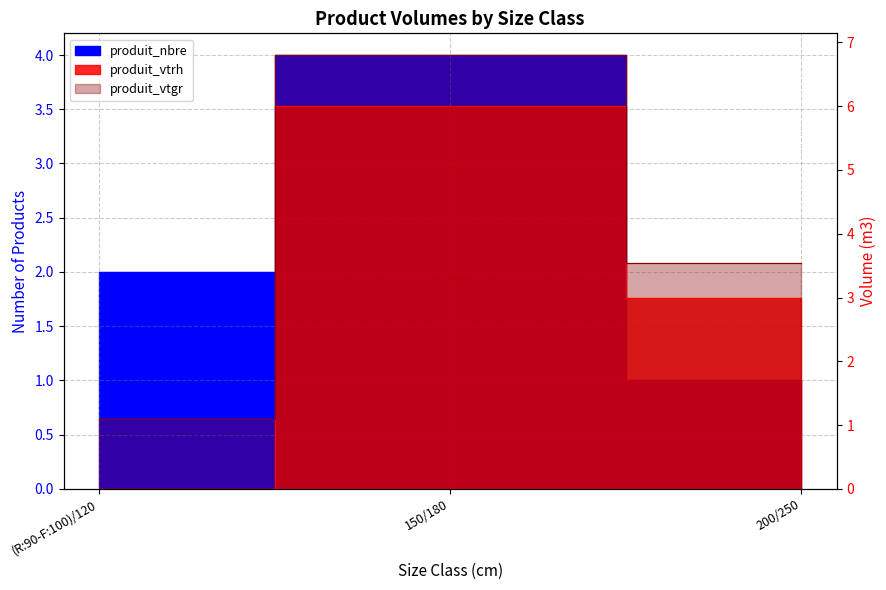

What is the sum of the produit_nbre values at 150/180 and 200/250?

5.0